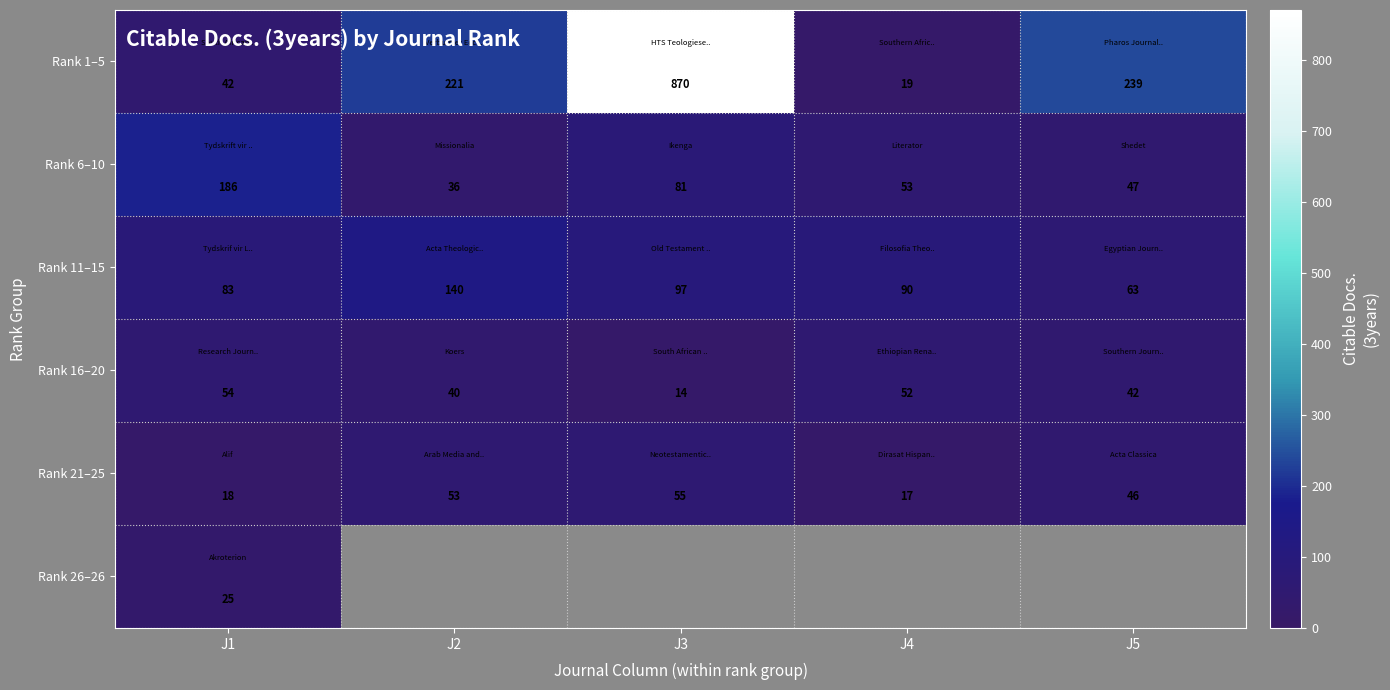

At J1, list the series in order from largest to smallest.

Rank 6–10, Rank 11–15, Rank 16–20, Rank 1–5, Rank 26–26, Rank 21–25